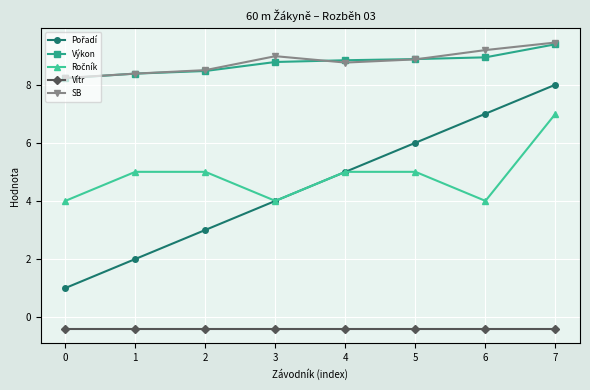

Does the chart have visible grid lines?

Yes